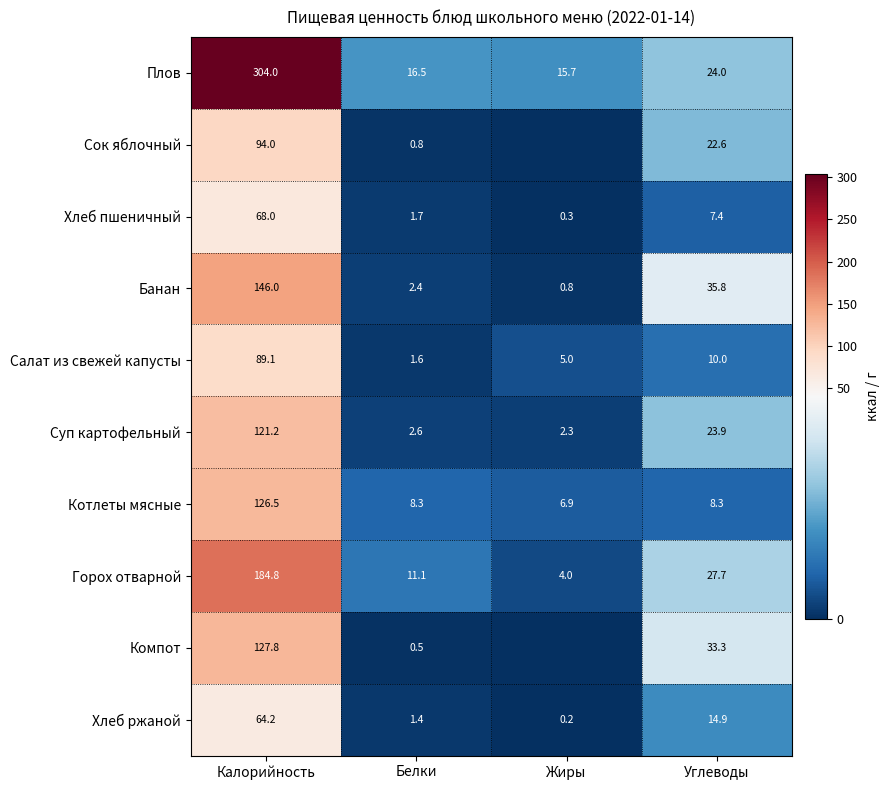

At which category is the sum across all series the highest?

Калорийность